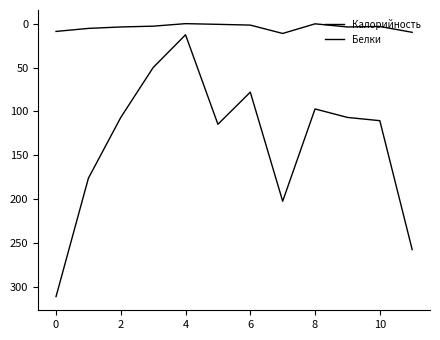

Is this an area chart (filled region under the line)?

No